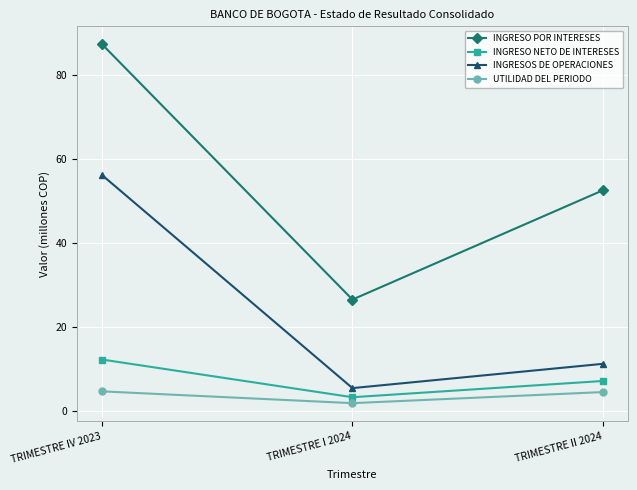

Is this an area chart (filled region under the line)?

No